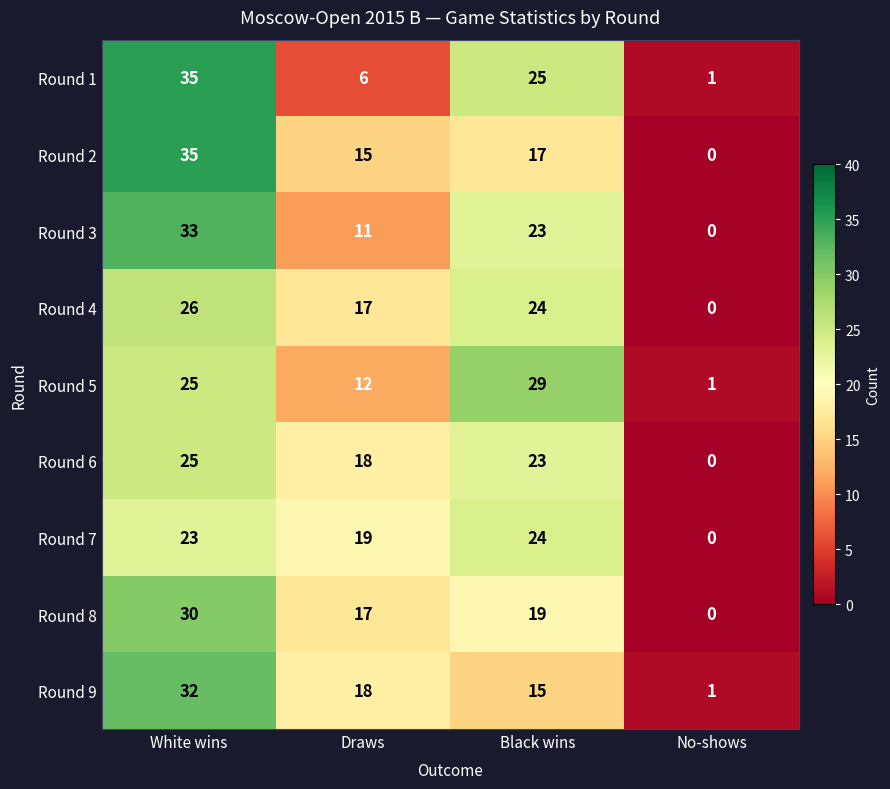

What is the sum of all Round 7 values?

66